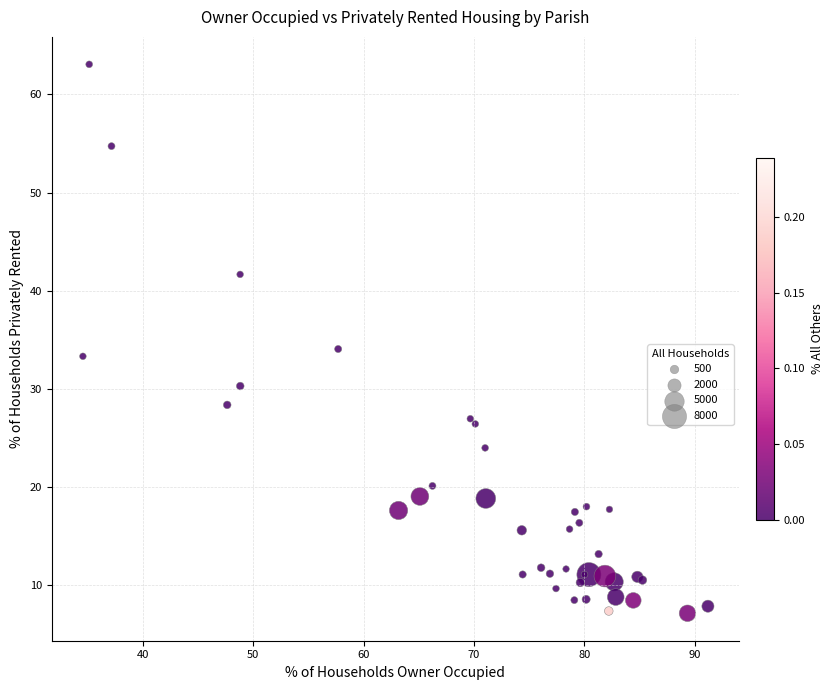

What Y value in the scatter plot is closest to 35?

34.1